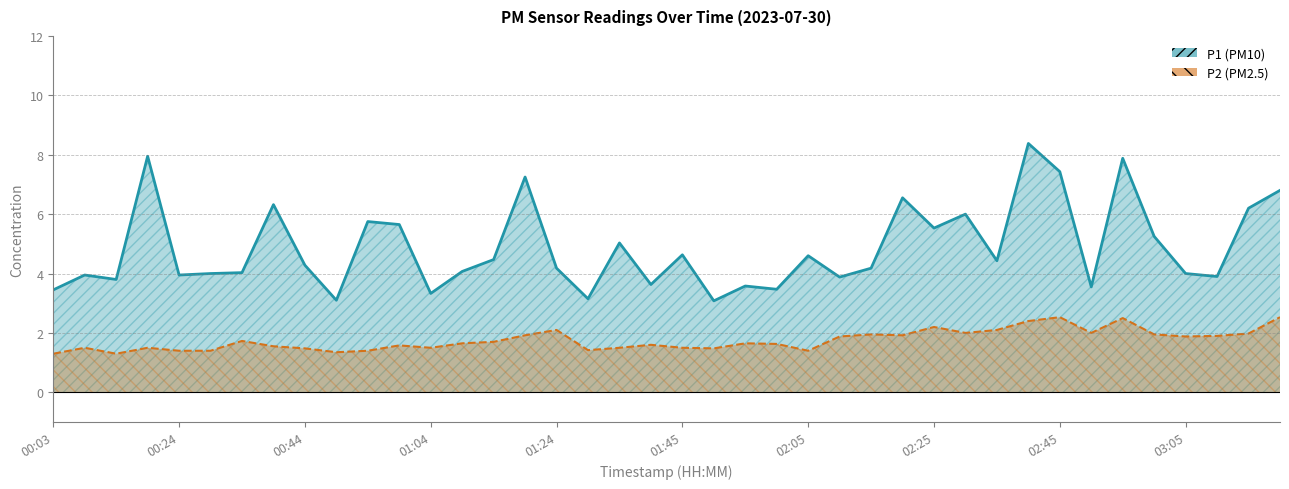

At which label does P2 reach its minimum?

00:03